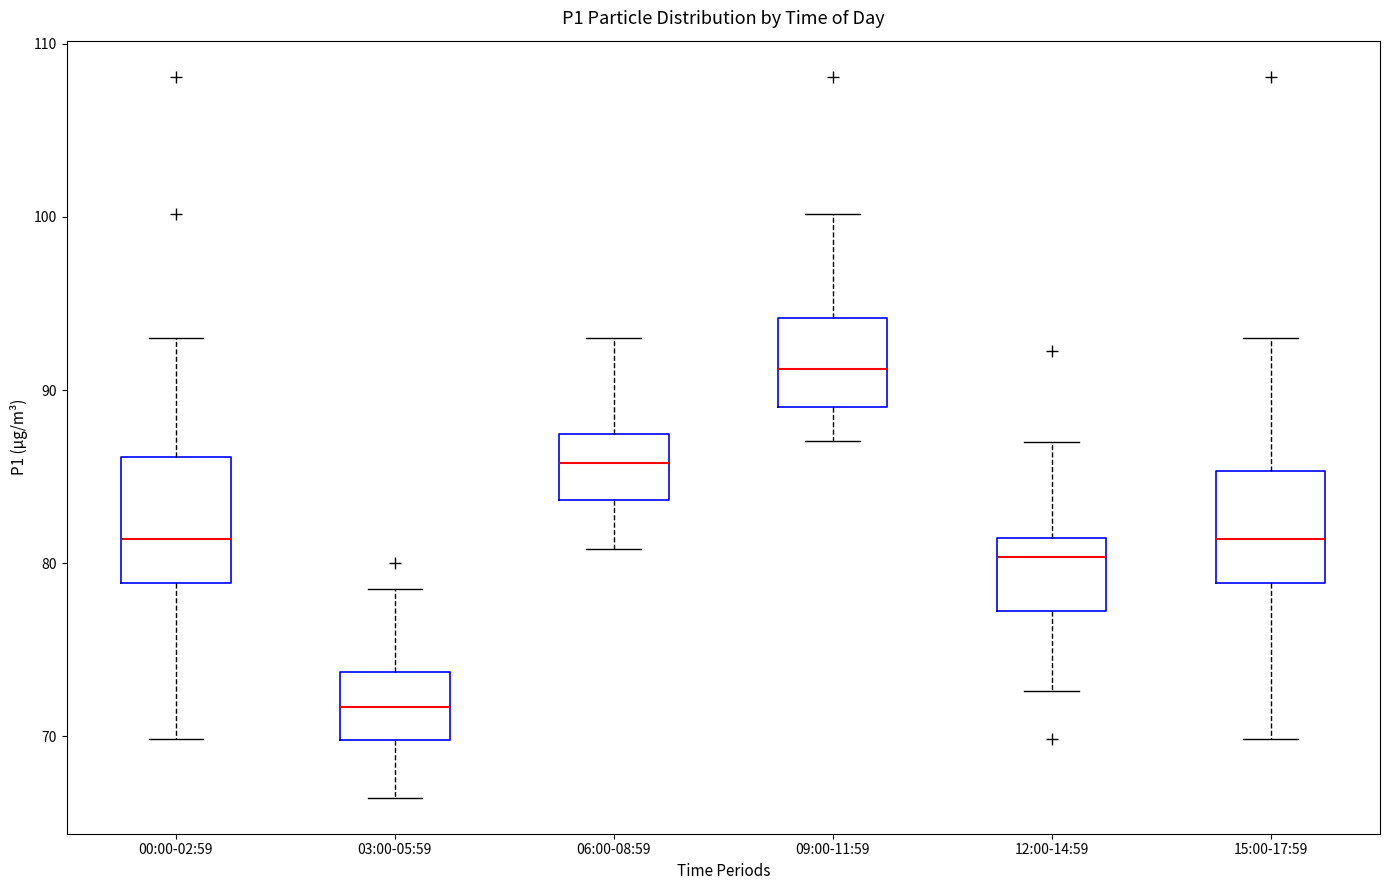

Where does the upper whisker of the box for 00:00-02:59 end on the y-axis? The values are not printed on the chart, so give them approximately, as read against the axis.

93